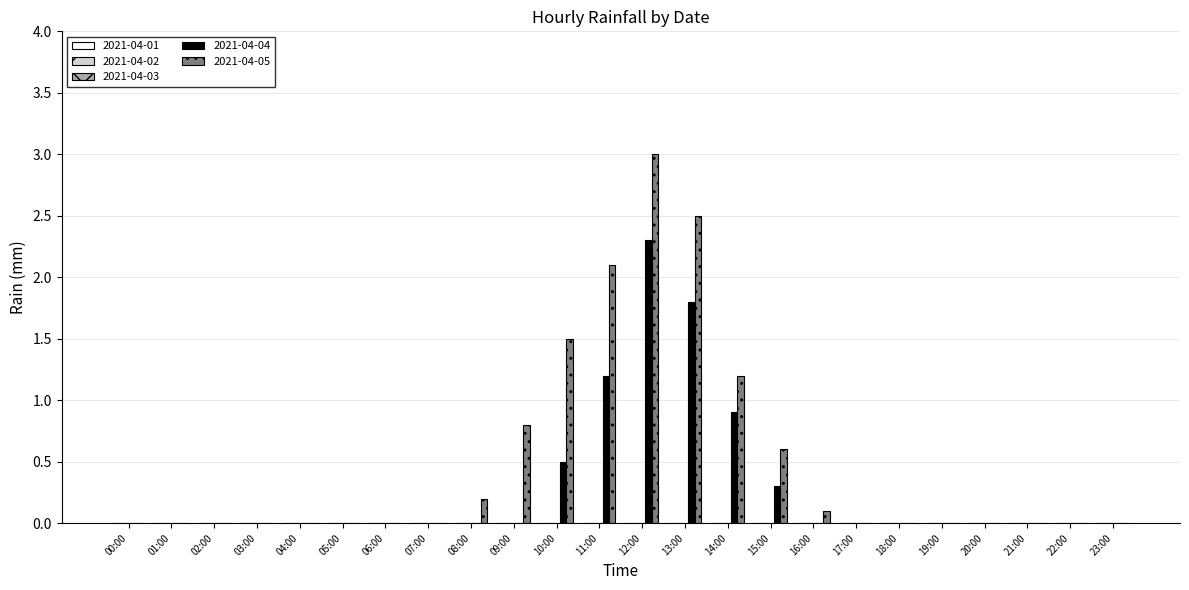

What is the difference between the 2021-04-04 values at 10:00 and 08:00?

0.5